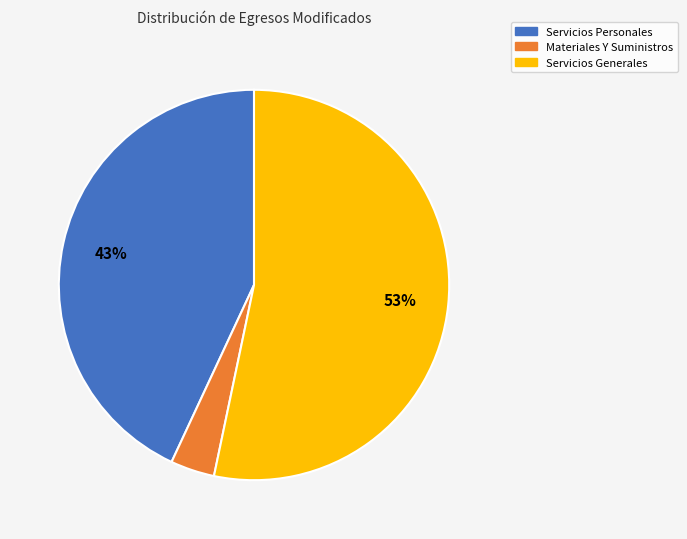

What percentage is the Servicios Generales slice, to the nearest percent?

53%